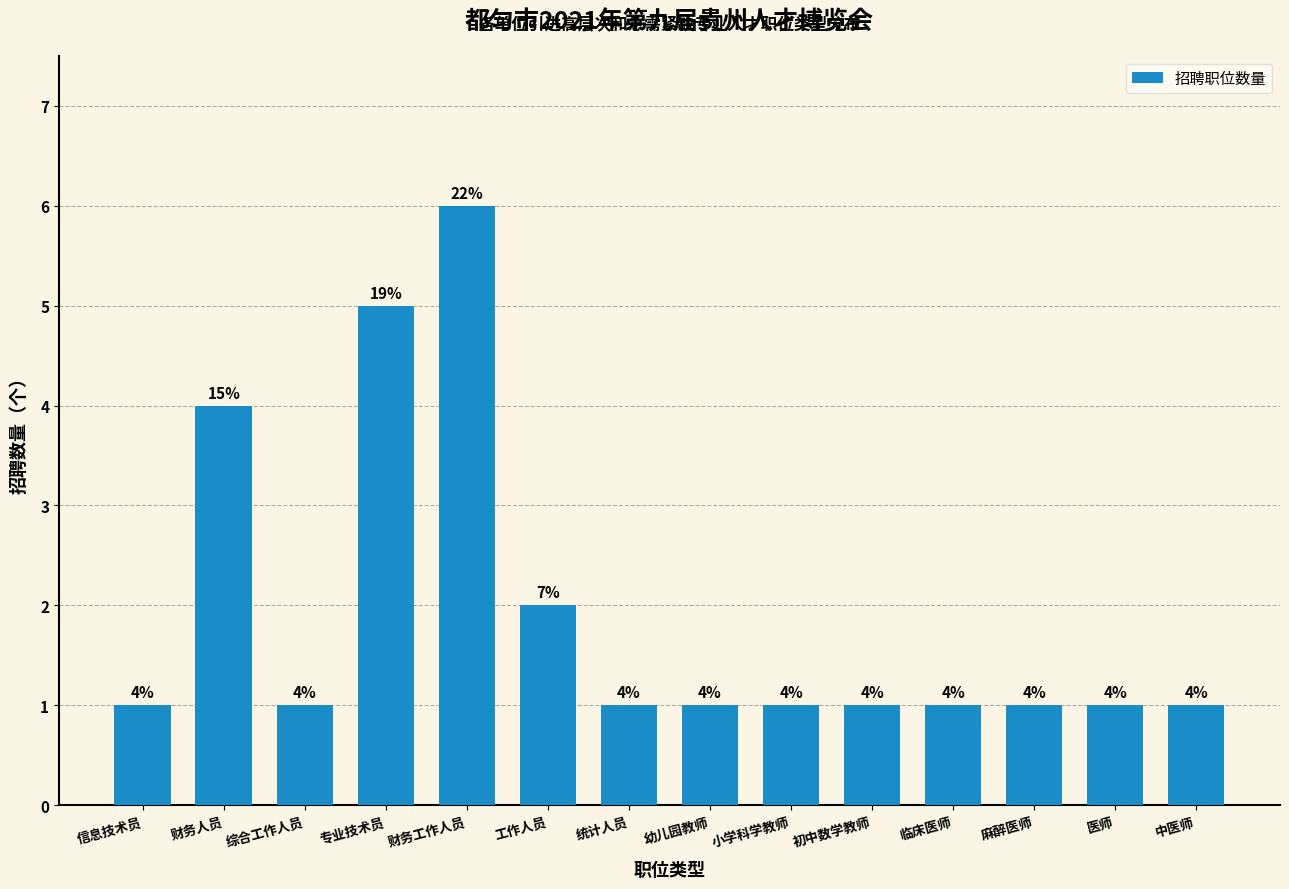

Reading left to right, transcribe all the data shown in this chart.

信息技术员=1	财务人员=4	综合工作人员=1	专业技术员=5	财务工作人员=6	工作人员=2	统计人员=1	幼儿园教师=1	小学科学教师=1	初中数学教师=1	临床医师=1	麻醉医师=1	医师=1	中医师=1